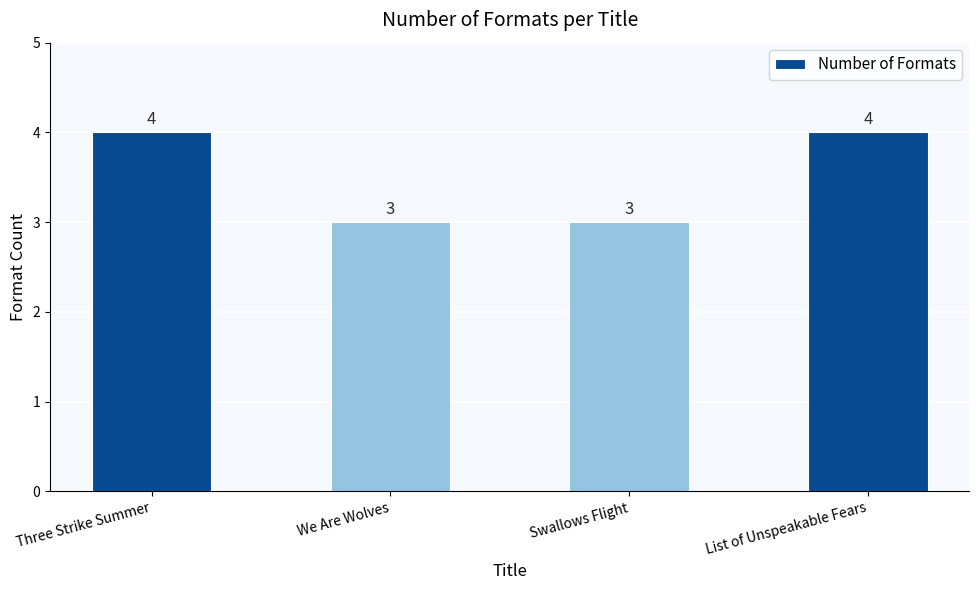

How many values are between 3 and 4?

4